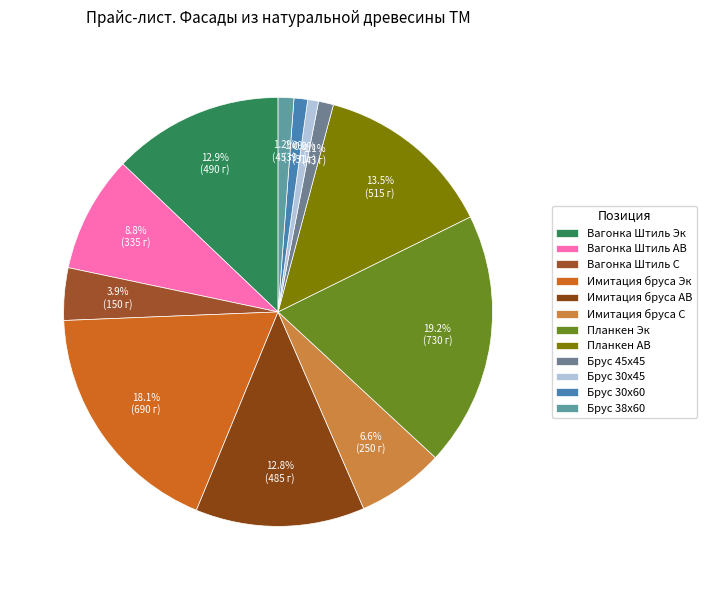

How many slices are in this pie chart?

12